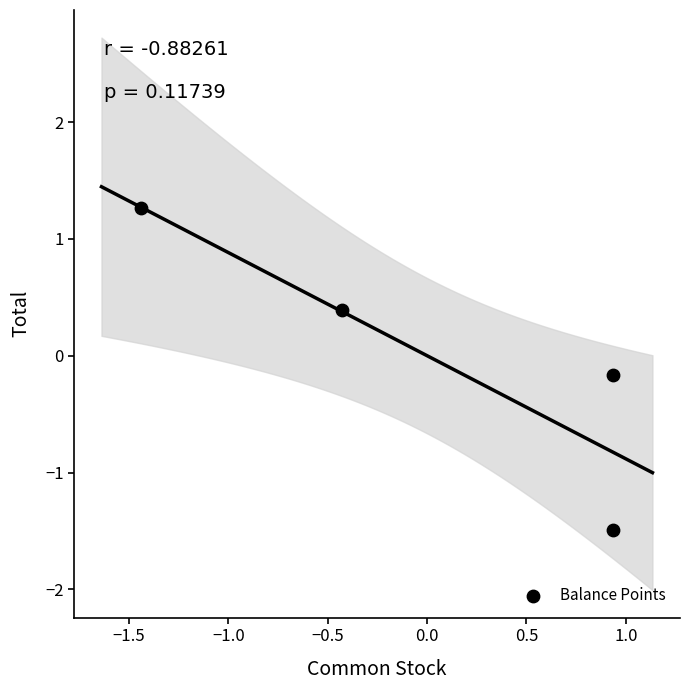

What is the range of X values (max minus min)?

2.4